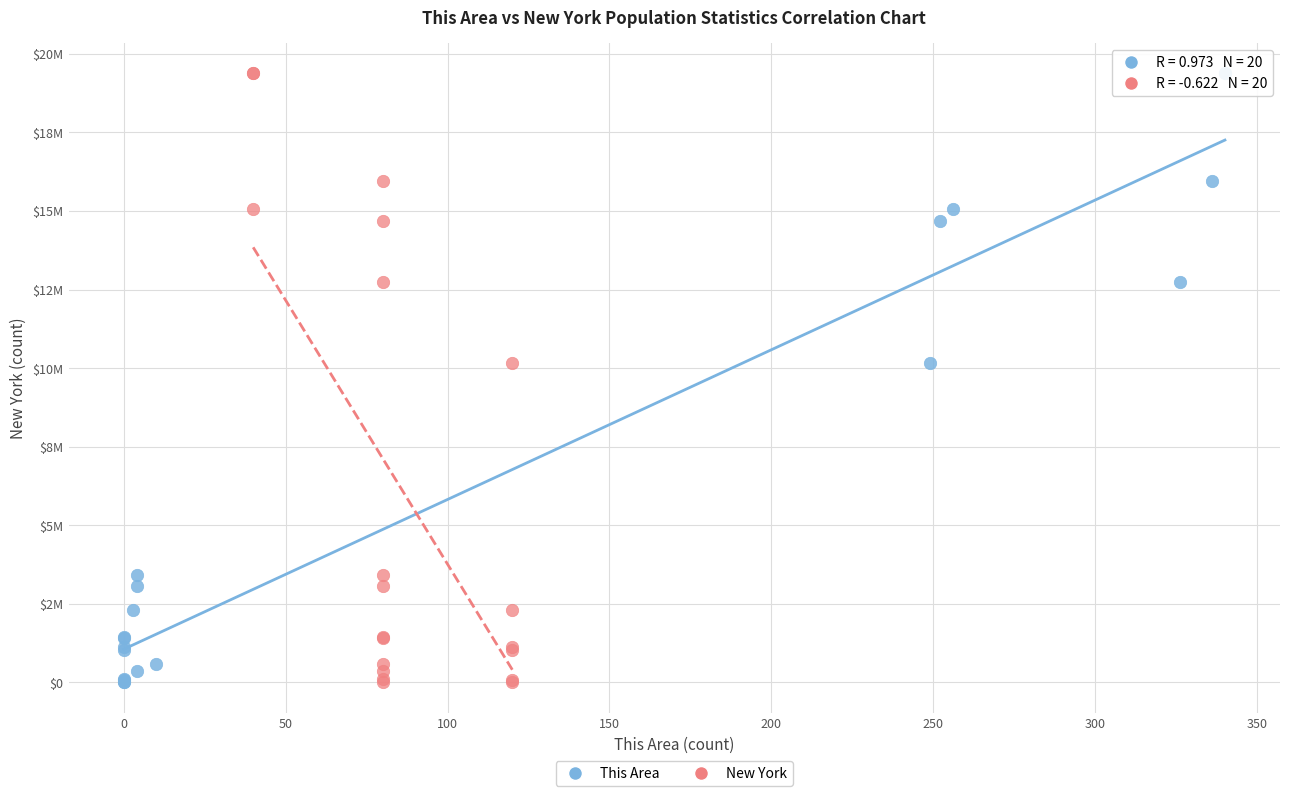

What are all the series names shown in the legend?

This Area, New York